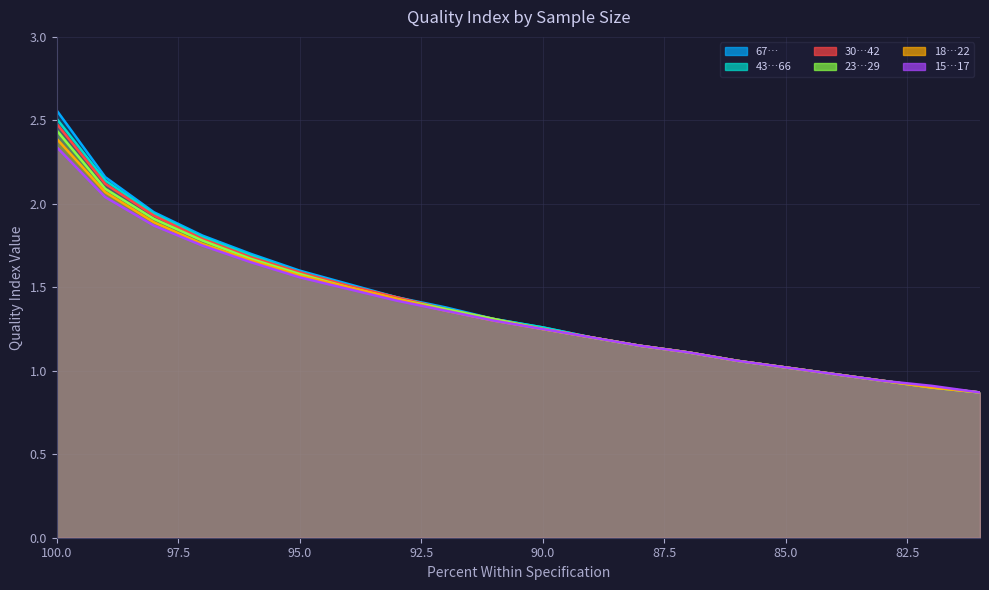

What is the sum of all 67… values?

27.9